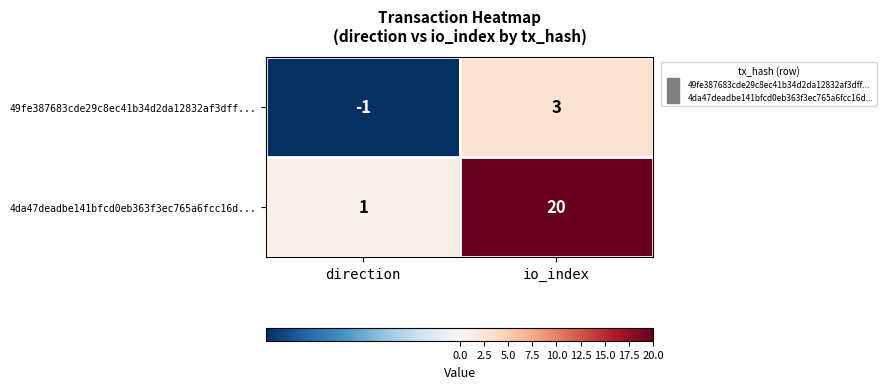

Reading right to left, what are all the values shown in this chart?

49fe387683cde29c8ec41b34d2da12832af3dff...: io_index=3	direction=-1
4da47deadbe141bfcd0eb363f3ec765a6fcc16d...: io_index=20	direction=1